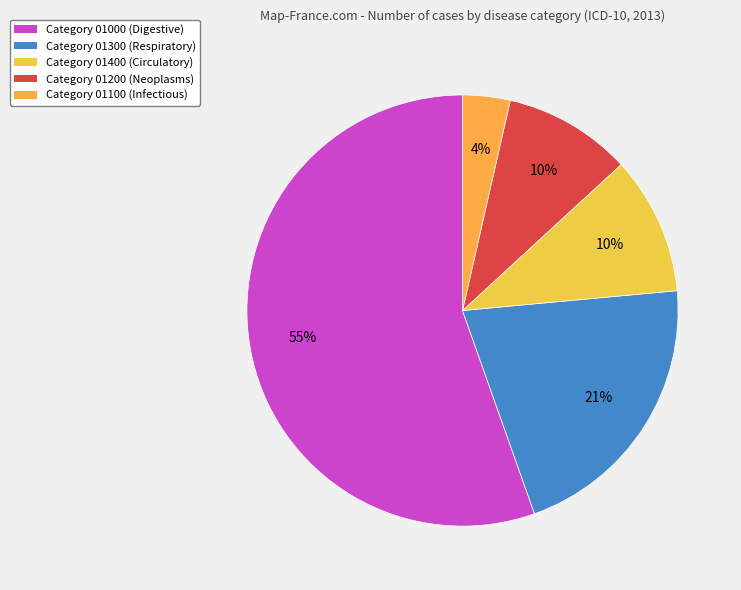

Is there any slice that represents more than half of the pie?

Yes